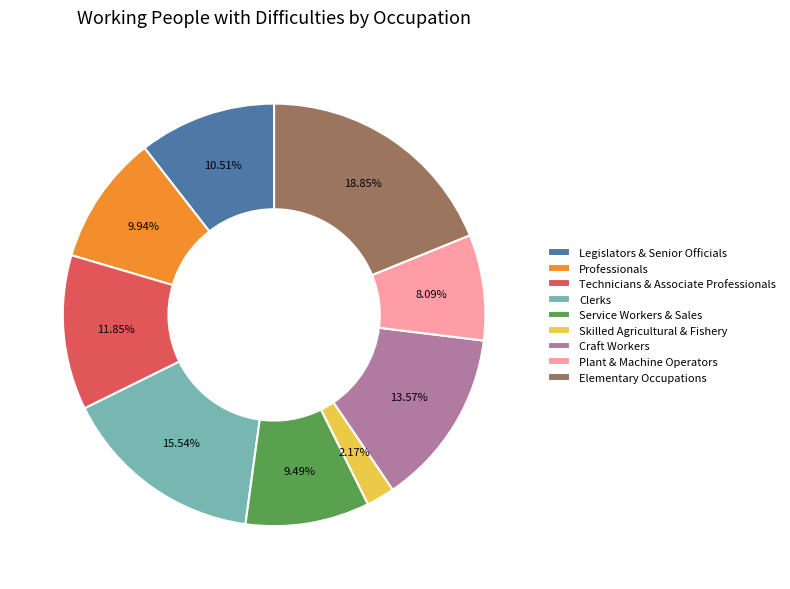

Which category has the smallest portion of the pie?

Skilled Agricultural & Fishery